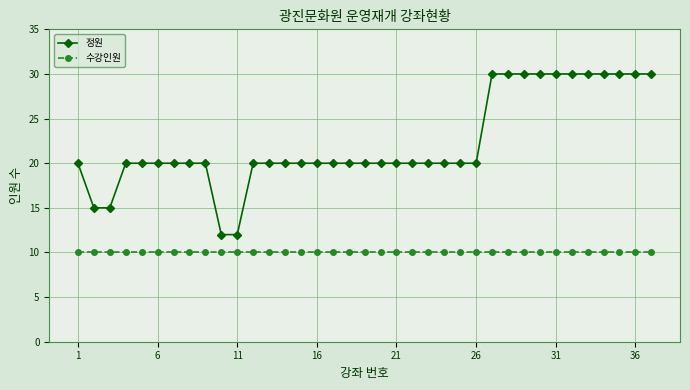

What are all the series names shown in the legend?

정원, 수강인원